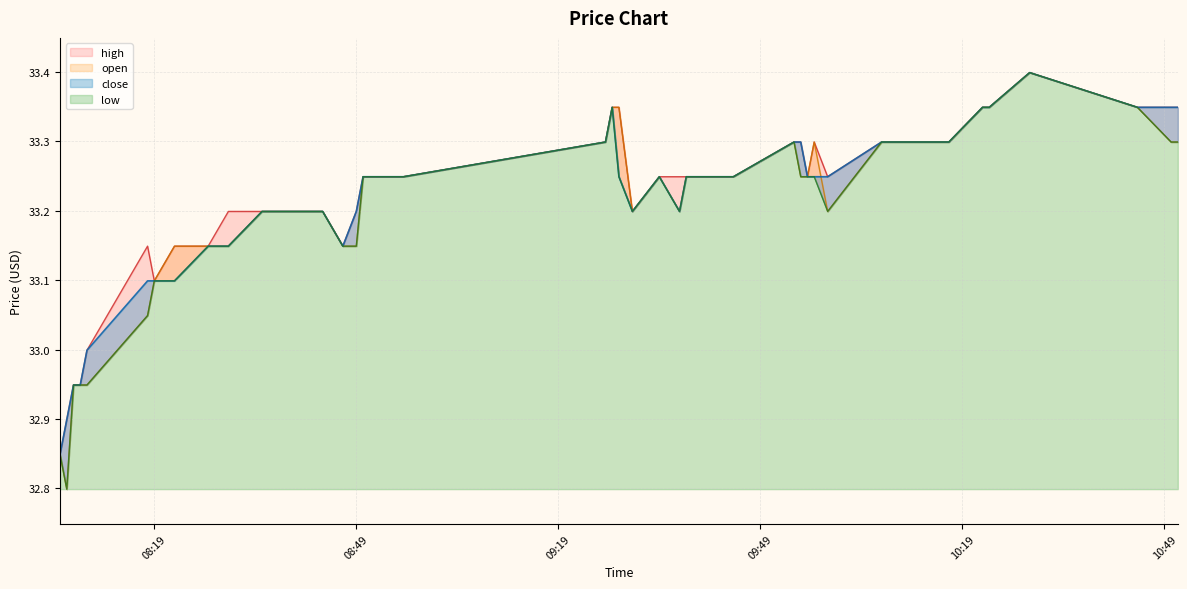

List the series in order of their overall mean, lowest first.

low, open, close, high